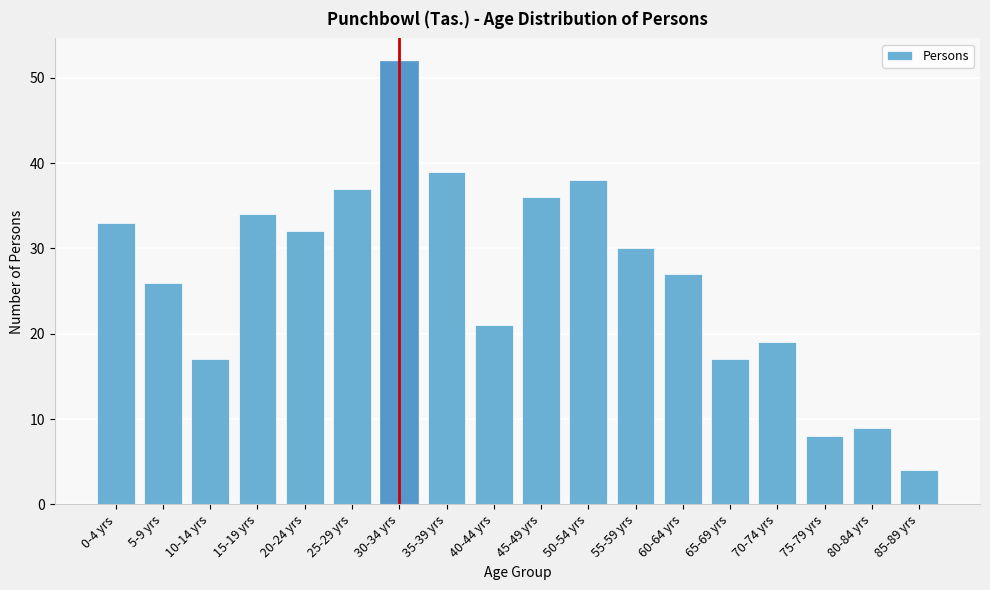

Reading left to right, what are all the values shown in this chart?

33	26	17	34	32	37	52	39	21	36	38	30	27	17	19	8	9	4